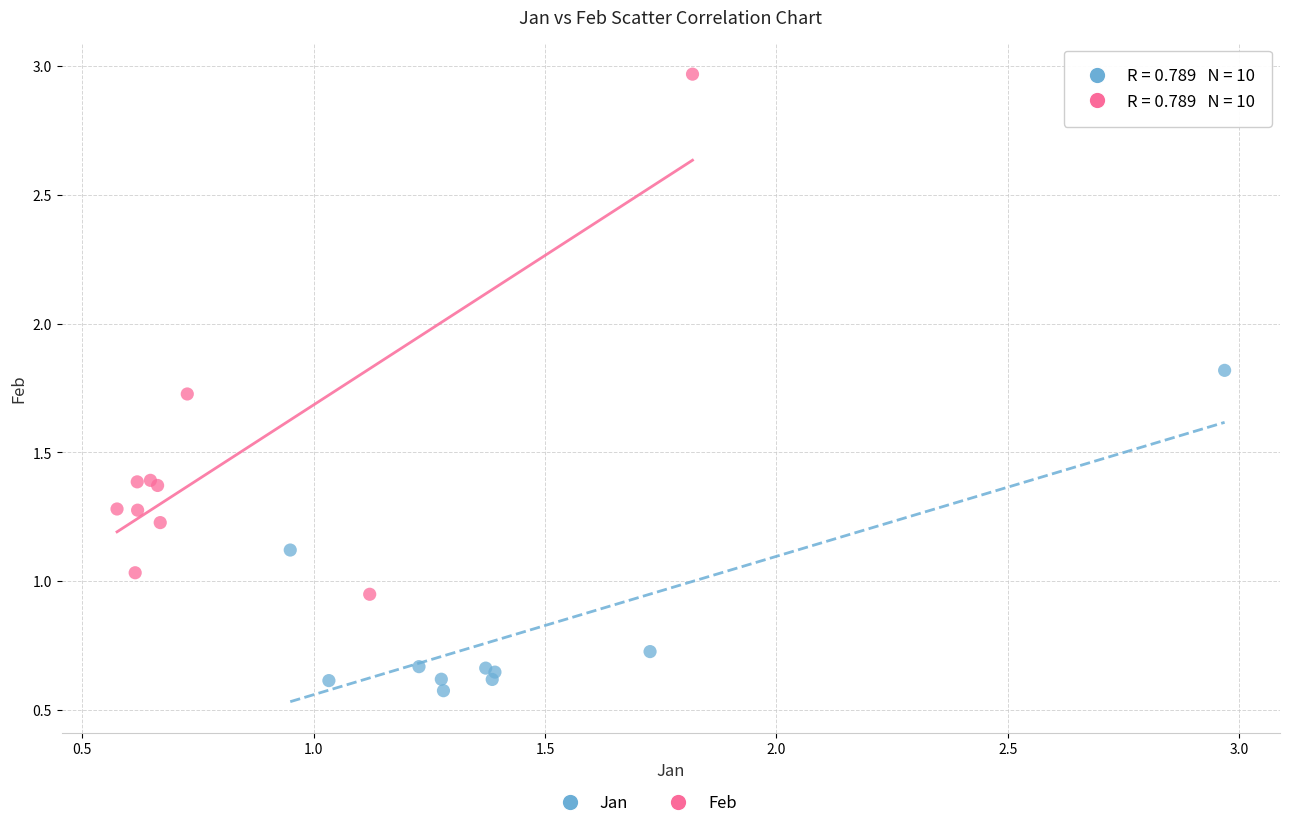

Which series contains the lowest Y value?

Jan